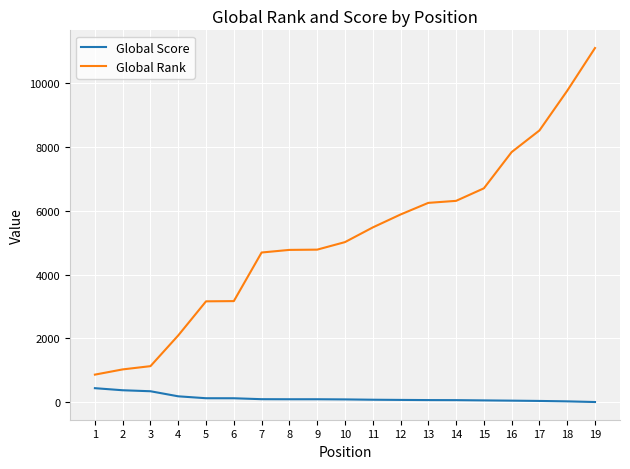

True or false: Global Score and Global Rank cross at least once.

False